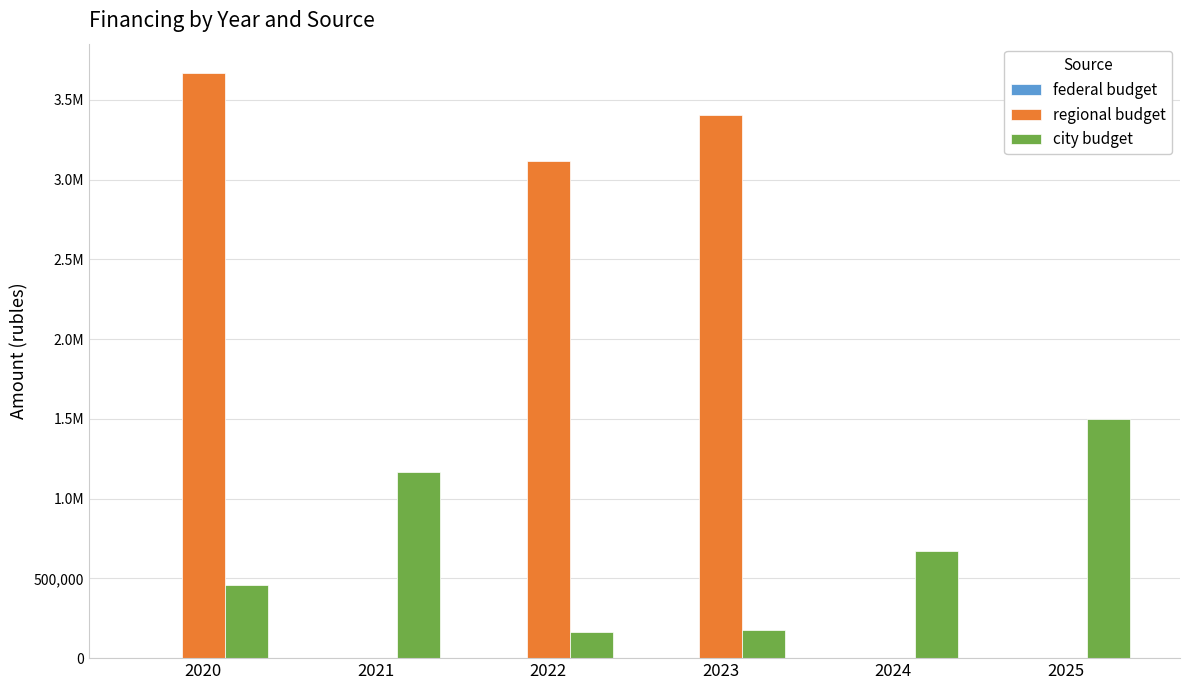

Are the bars horizontal?

No